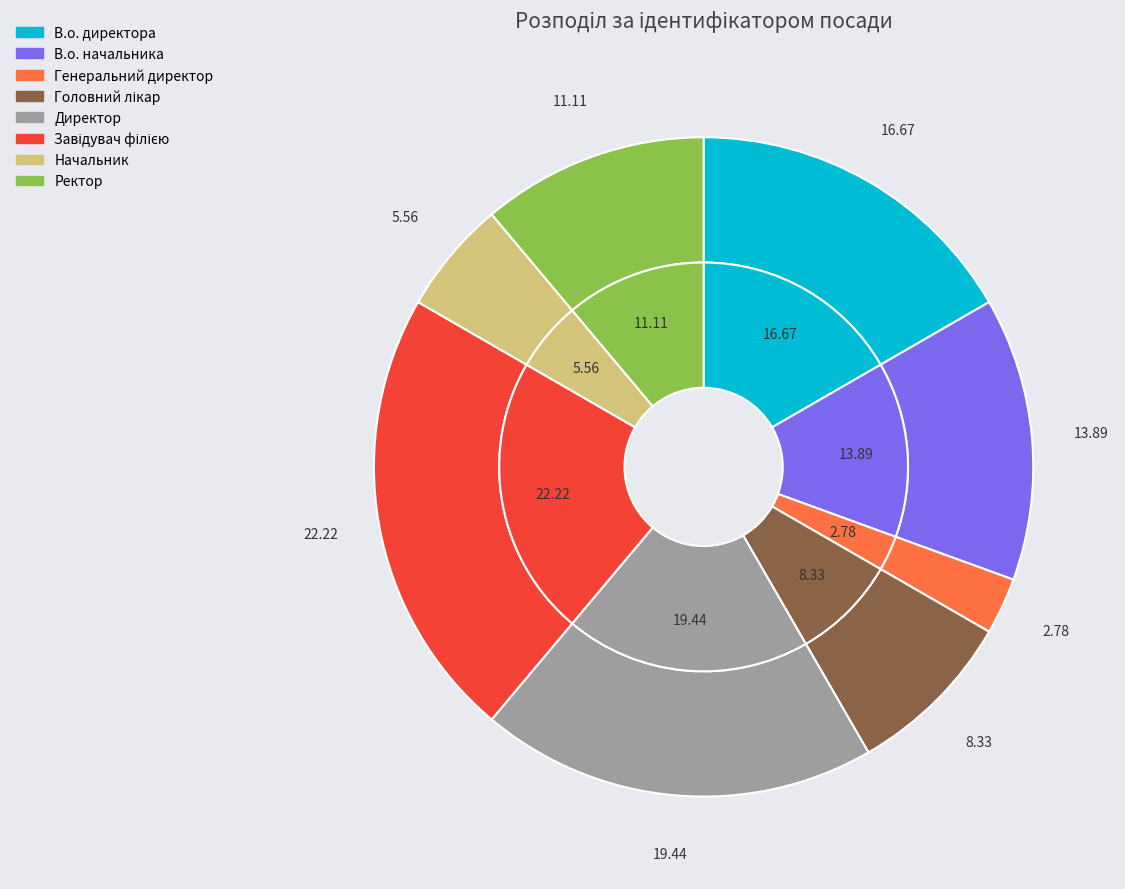

Count the number of slices in the pie.

8